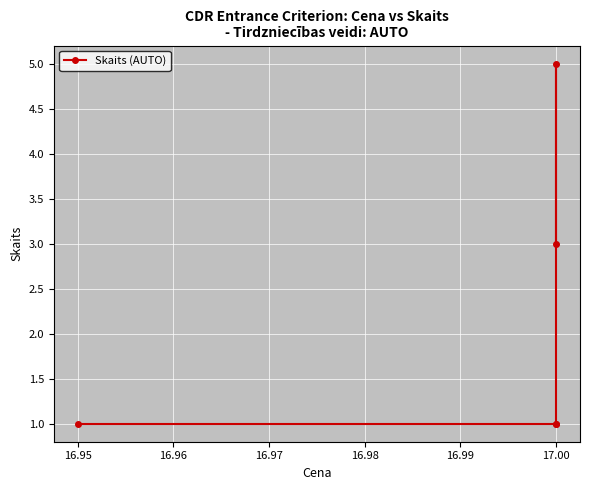

Reading left to right, what are all the values shown in this chart?

1	1	1	5	3